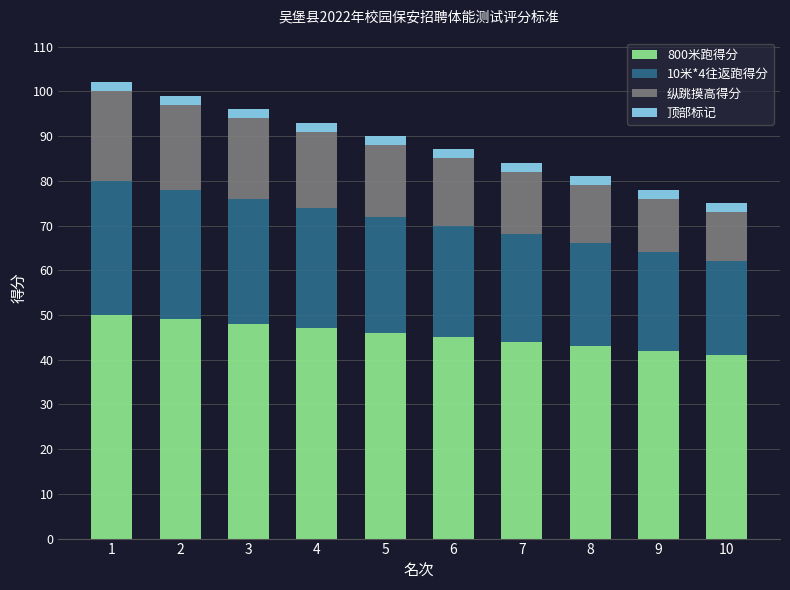

The 800米跑得分 series shows 55 at 9. True or false?

False